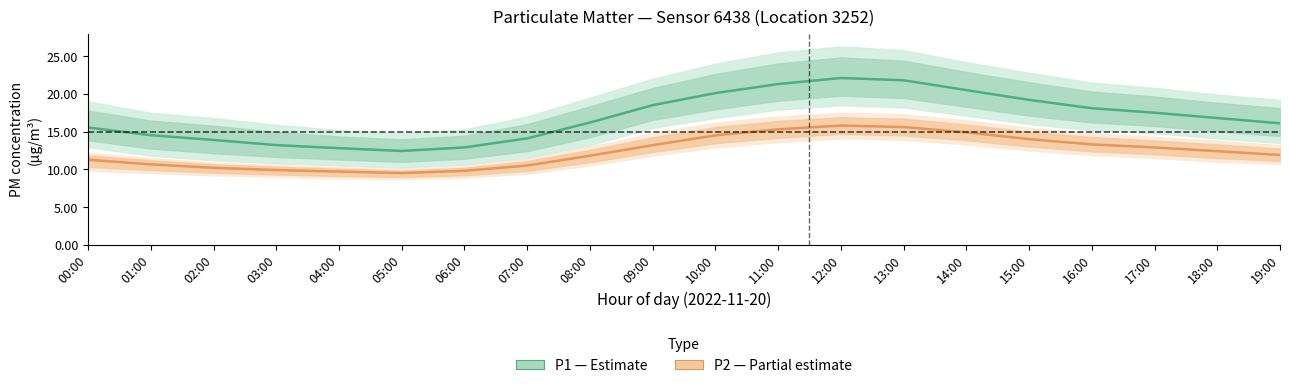

How many series are shown in this chart?

2